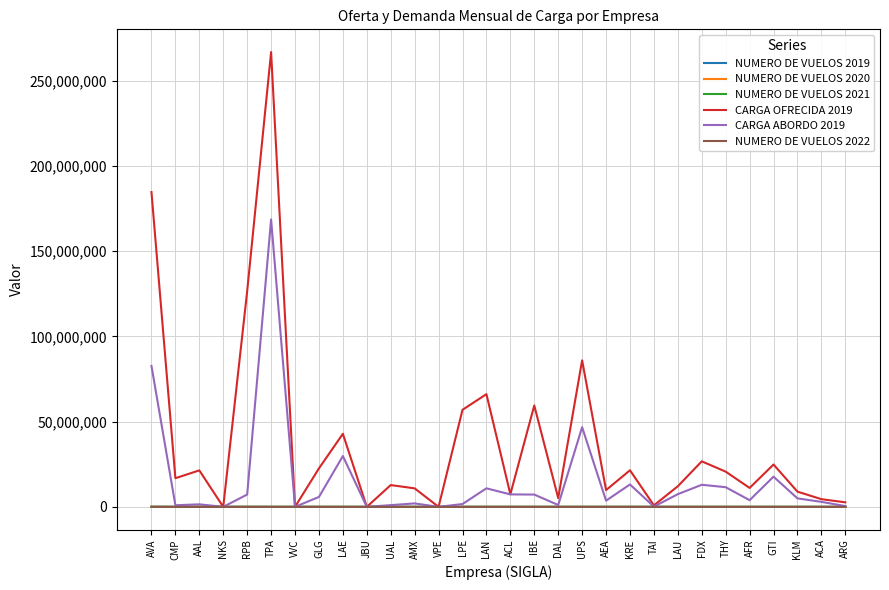

True or false: CARGA OFRECIDA 2019 has more than 1 interior local peaks.

True